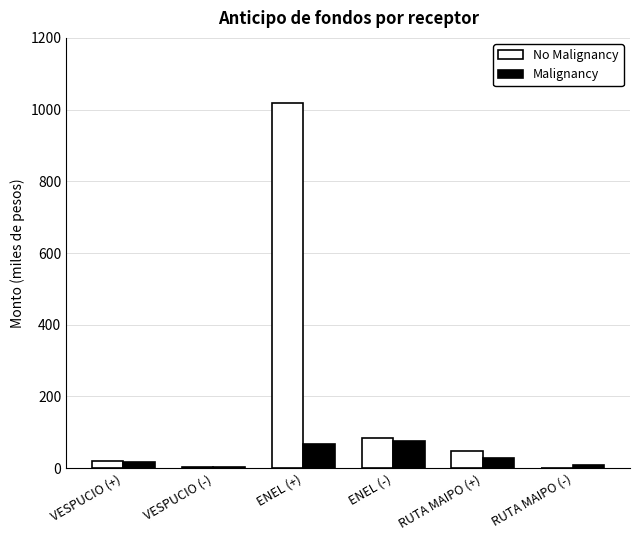

Is it true that No Malignancy equals 1018.0 at ENEL (+)?

True